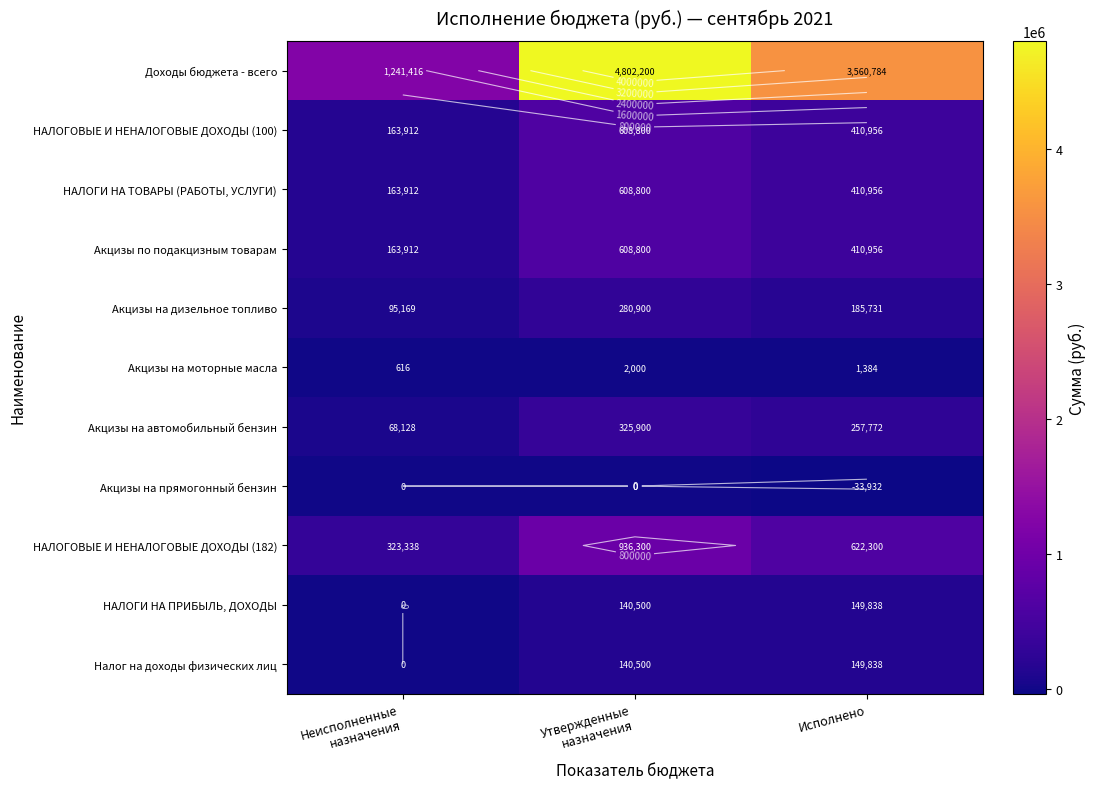

What is the difference between the maximum and second lowest values in the НАЛОГИ НА ПРИБЫЛЬ, ДОХОДЫ series?

9338.1